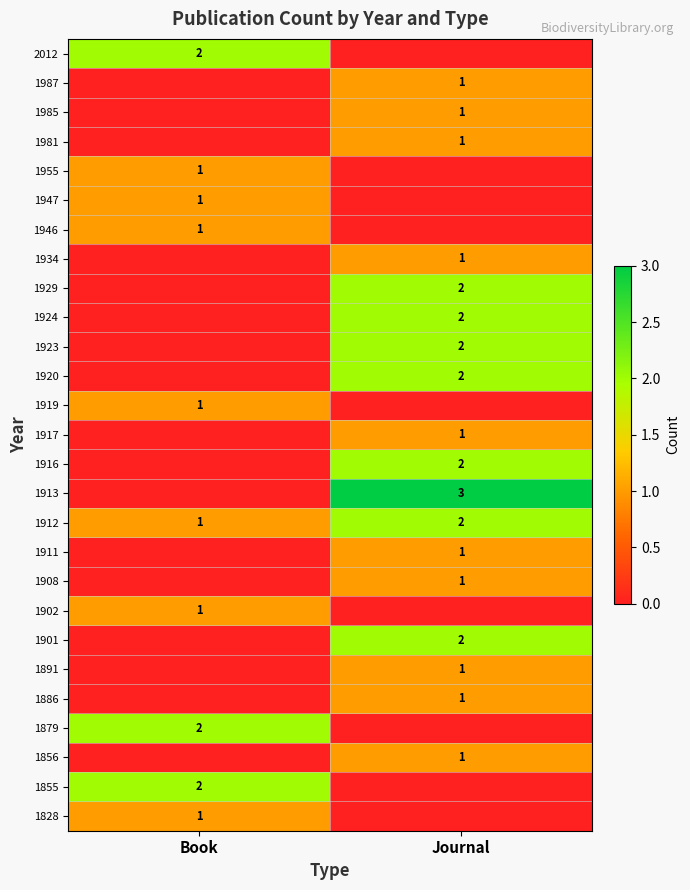

Is it true that 1987 equals 1 at Journal?

True